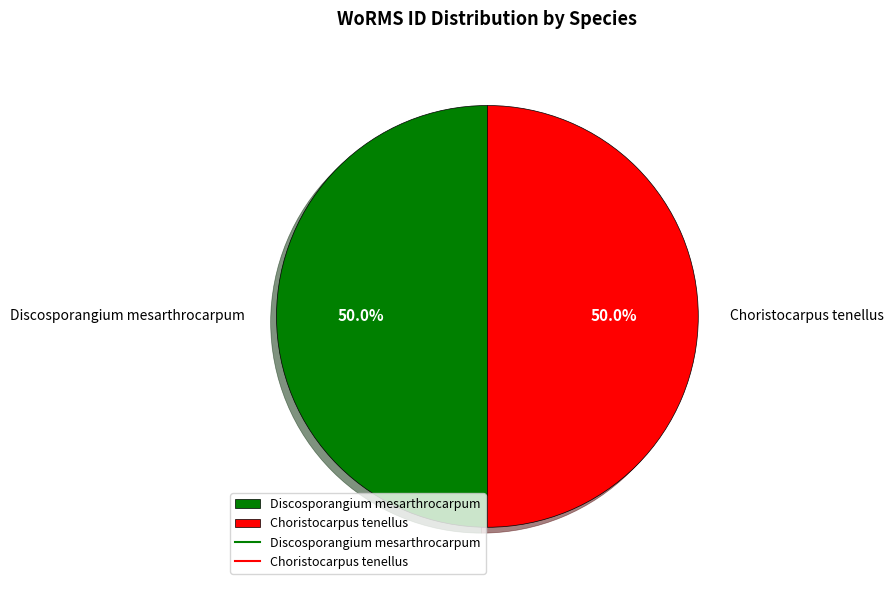

What is the ratio of the value at Discosporangium mesarthrocarpum to the value at Choristocarpus tenellus?

1.0